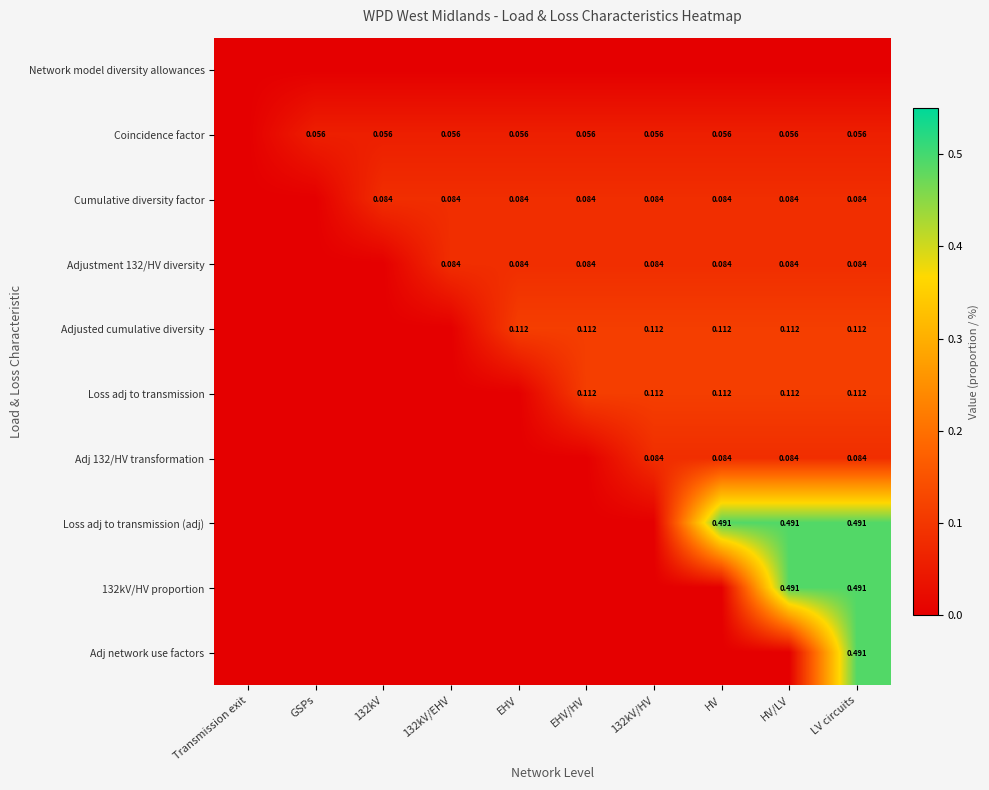

Is the value of Adj 132/HV transformation at 132kV/EHV greater than the value of Adjusted cumulative diversity at Transmission exit?

No